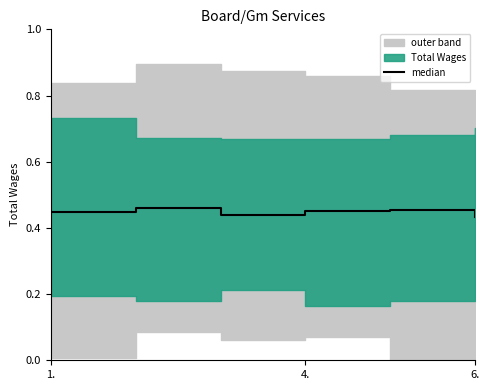

Reading right to left, transcribe all the data shown in this chart.

0.4	0.5	0.5	0.4	0.5	0.4